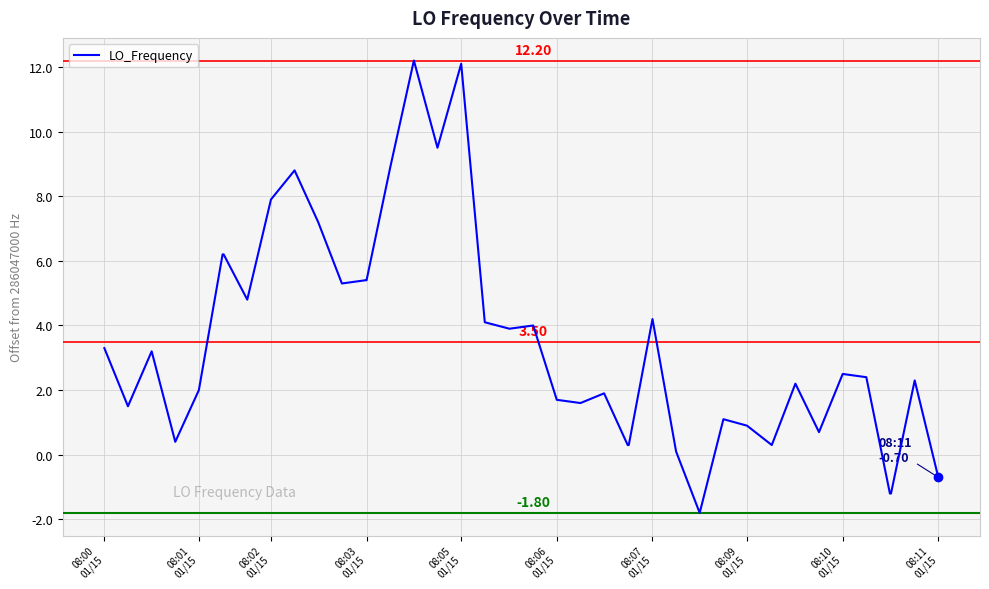

Reading left to right, list all the values displayed in this chart.

3.3	1.5	3.2	0.4	2.0	6.2	6.2	4.8	7.9	8.8	7.2	5.3	5.4	5.4	8.9	12.2	9.5	12.1	4.1	3.9	4.0	1.7	1.6	1.9	0.3	0.3	4.2	0.1	-1.8	1.1	0.9	0.3	2.2	0.7	2.5	2.4	-1.2	-1.2	2.3	-0.7